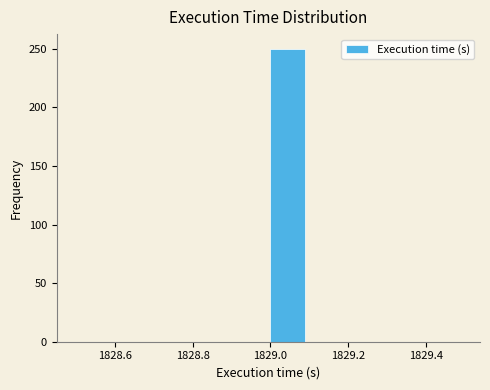

Reading left to right, transcribe this chart: for each bar, give the range it covers on the x-axis and its height. The values are not printed on the chart, so give them approximately, as read against the axis.

1828.5 to 1828.6: 0
1828.6 to 1828.7: 0
1828.7 to 1828.8: 0
1828.8 to 1828.9: 0
1828.9 to 1829.0: 0
1829.0 to 1829.1: 250
1829.1 to 1829.2: 0
1829.2 to 1829.3: 0
1829.3 to 1829.4: 0
1829.4 to 1829.5: 0